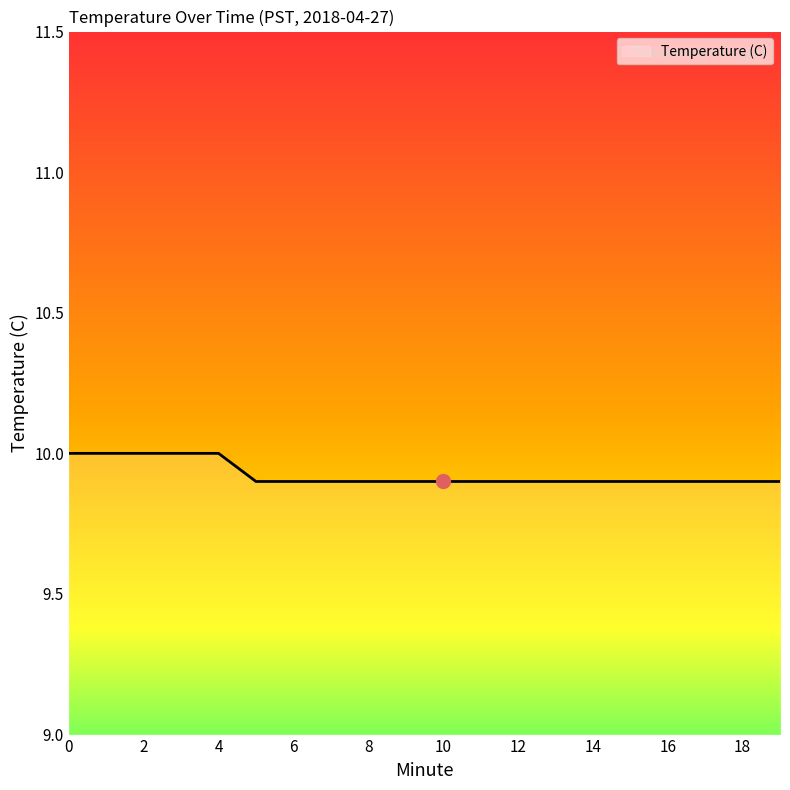

What is the maximum value shown in the chart?

10.0